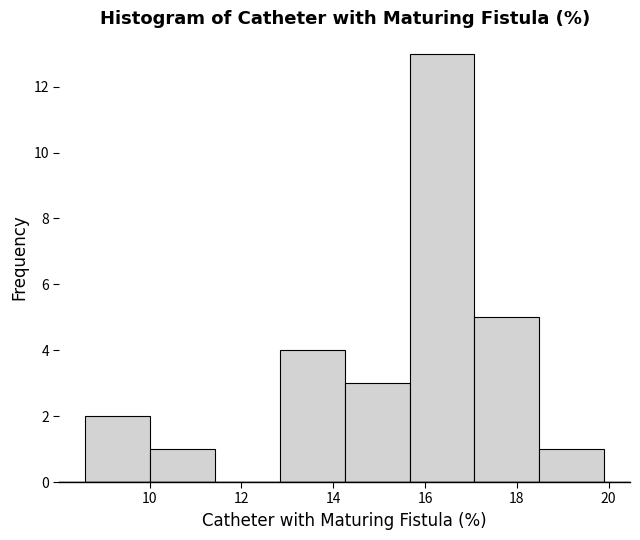

What is the height of the bar covering 12.8 to 14.2 on the x-axis? Neither the bar edges nor the heights are printed on the chart, so give them approximately, as read against the axes.

4